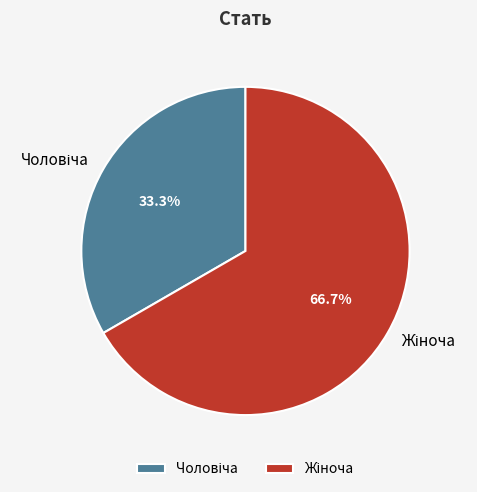

Does any single category account for the majority?

Yes